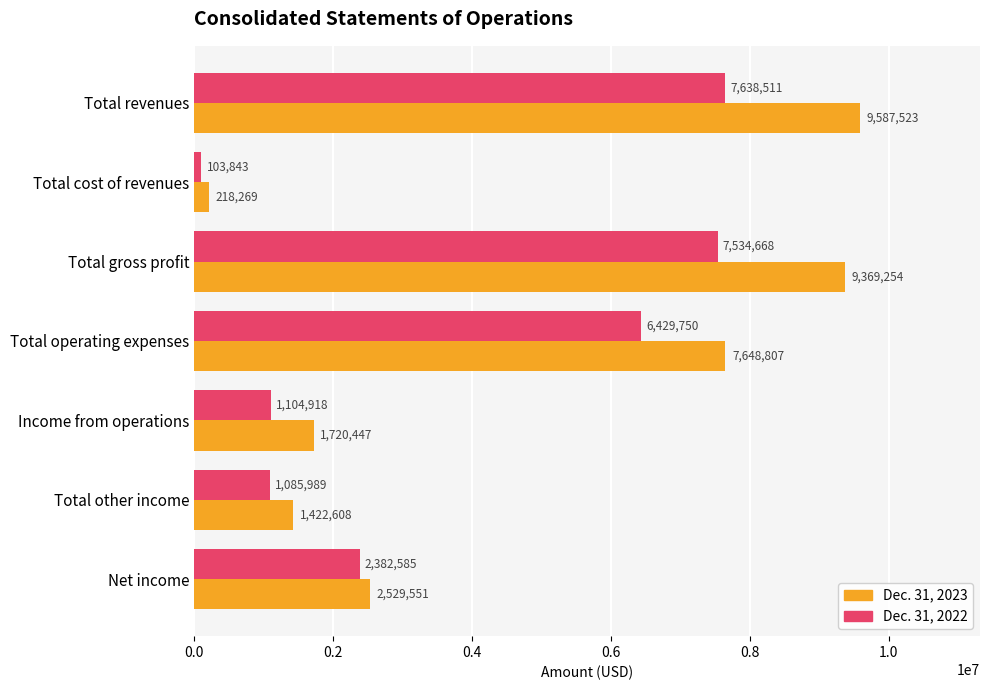

What is the maximum value shown in the chart?

9587523